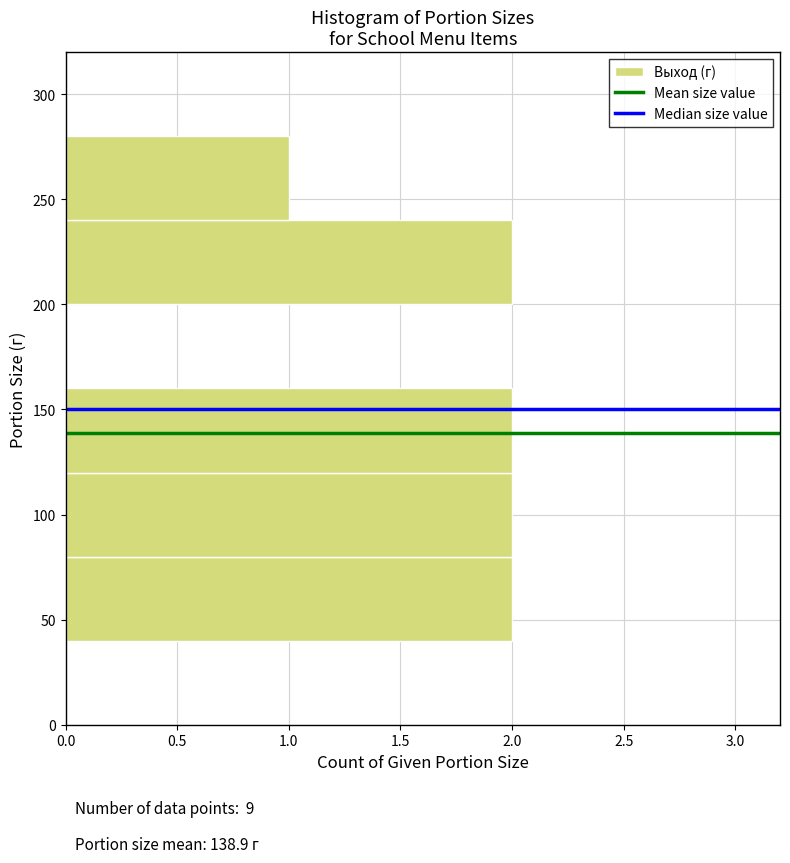

Reading bottom to top, list every bar in this chart as the range it spans on the y-axis followed by its length. The values are not printed on the chart, so give them approximately, as read against the axis.

0 to 40: 0
40 to 80: 2
80 to 120: 2
120 to 160: 2
160 to 200: 0
200 to 240: 2
240 to 280: 1